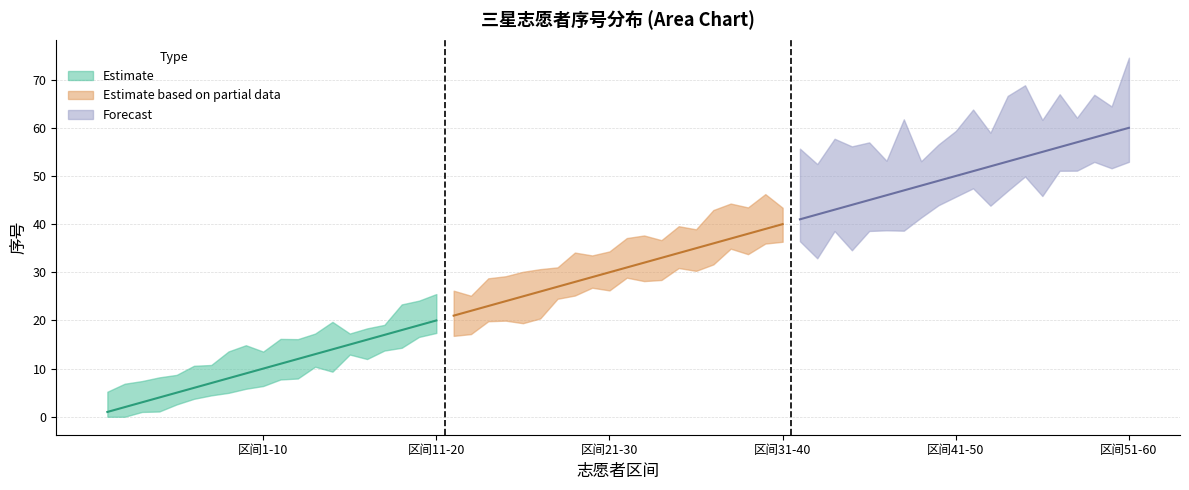

Reading right to left, transcribe all the data shown in this chart.

Estimate: 20	19	18	17	16	15	14	13	12	11	10	9	8	7	6	5	4	3	2	1
Estimate based on partial data: 40	39	38	37	36	35	34	33	32	31	30	29	28	27	26	25	24	23	22	21
Forecast: 60	59	58	57	56	55	54	53	52	51	50	49	48	47	46	45	44	43	42	41